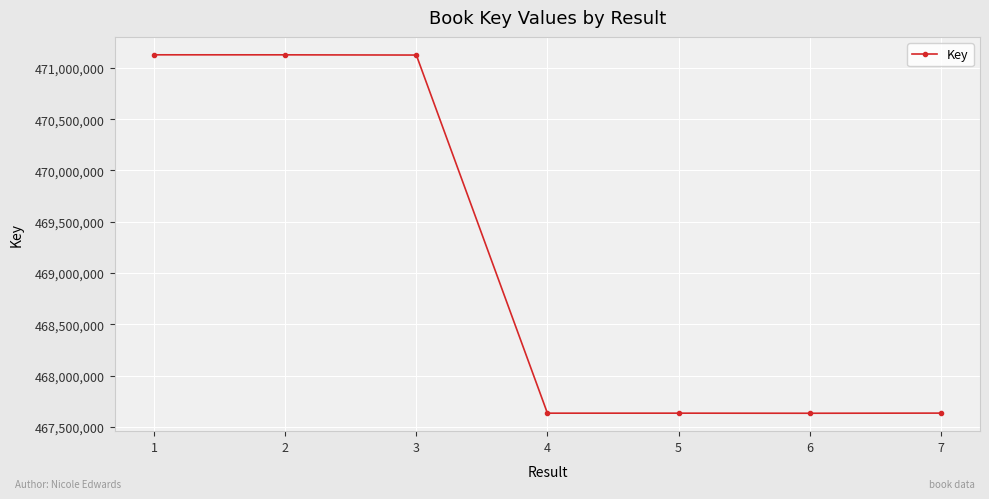

What is the greatest value displayed?

471127682